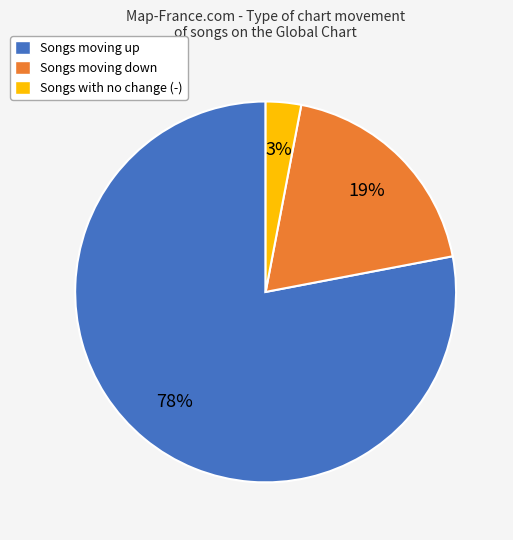

True or false: Songs moving down accounts for 19% of the total.

True